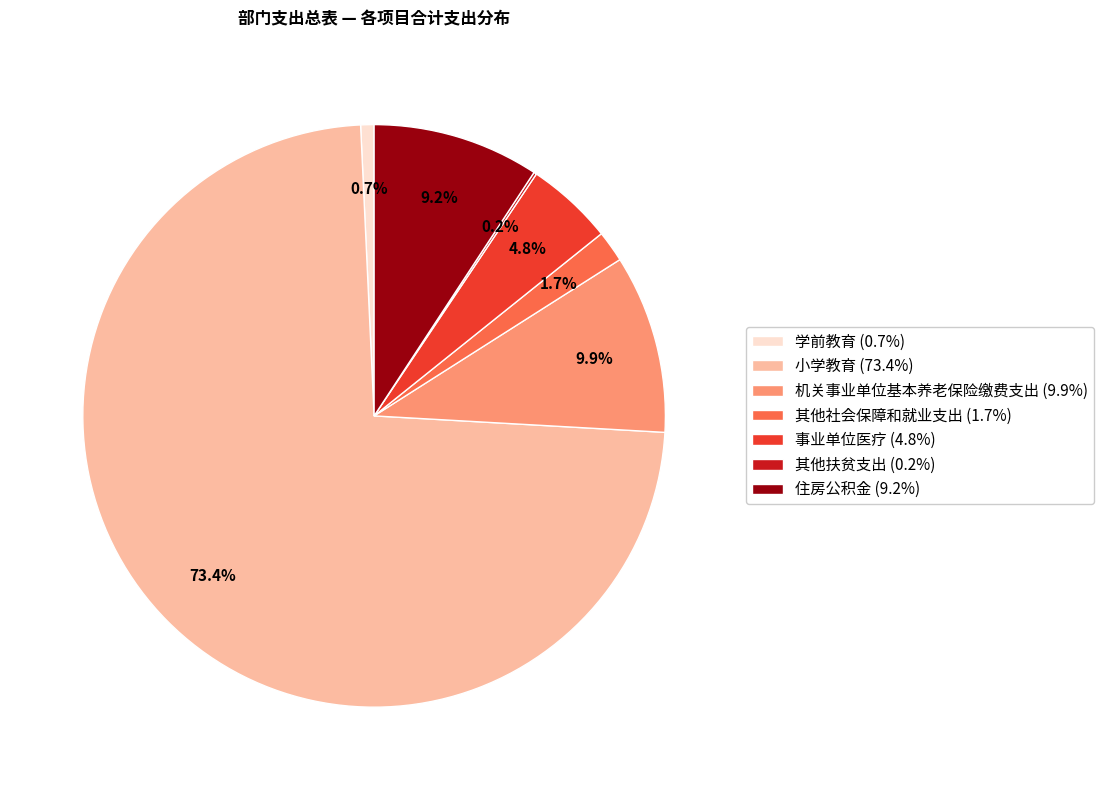

What portion of the pie excludes 住房公积金?

90.8%